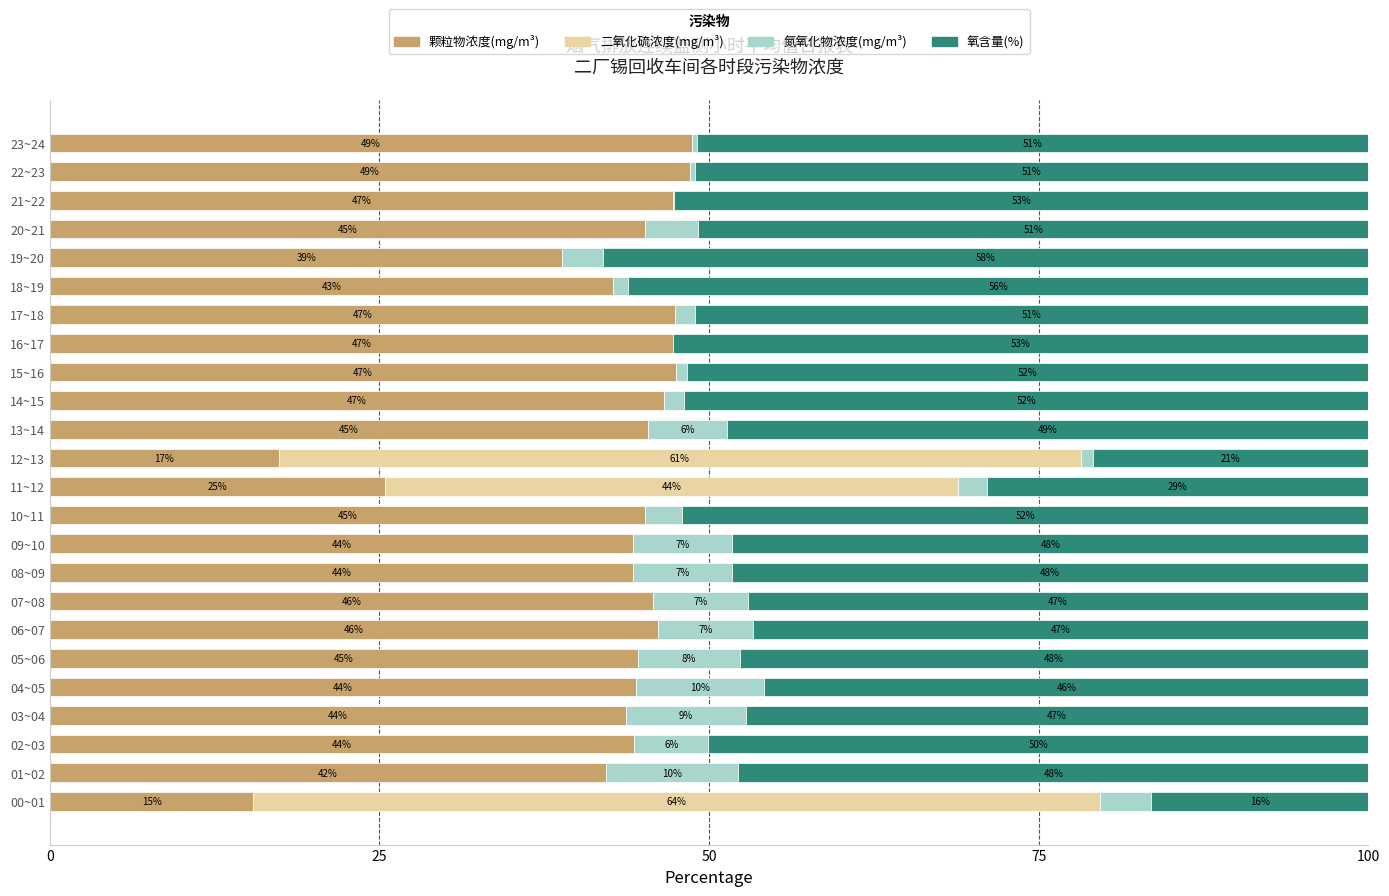

What is the maximum value for 颗粒物浓度(mg/m³)?

48.7